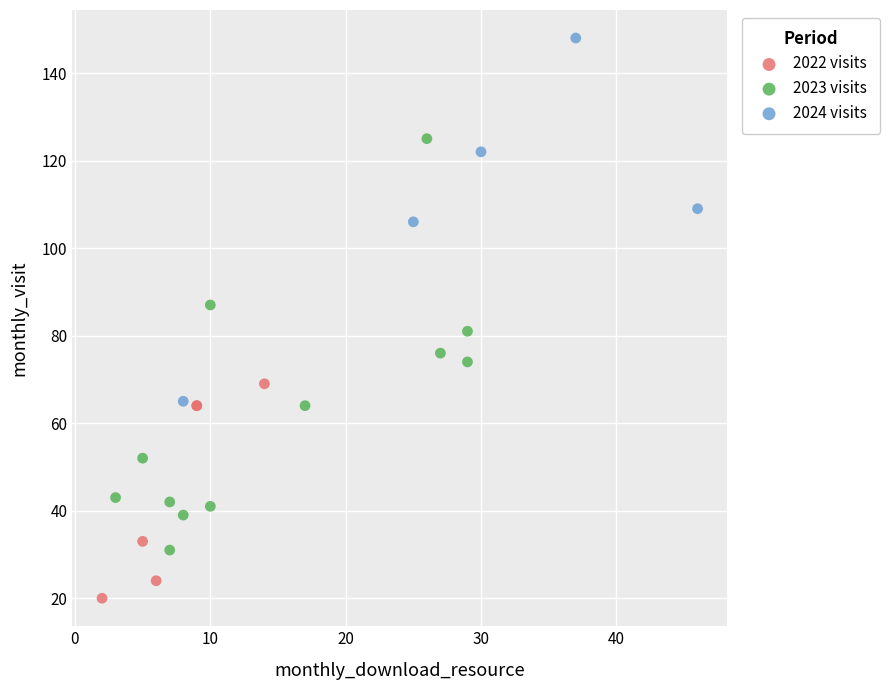

Which series reaches the maximum Y coordinate?

2024 visits